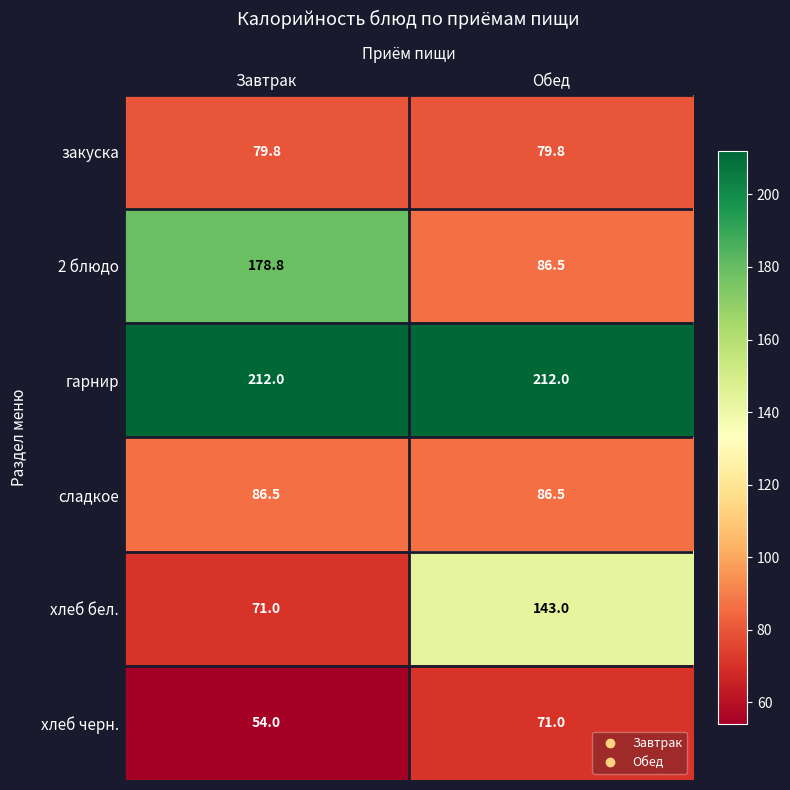

List the series in order of their peak value, lowest first.

хлеб черн., закуска, сладкое, хлеб бел., 2 блюдо, гарнир